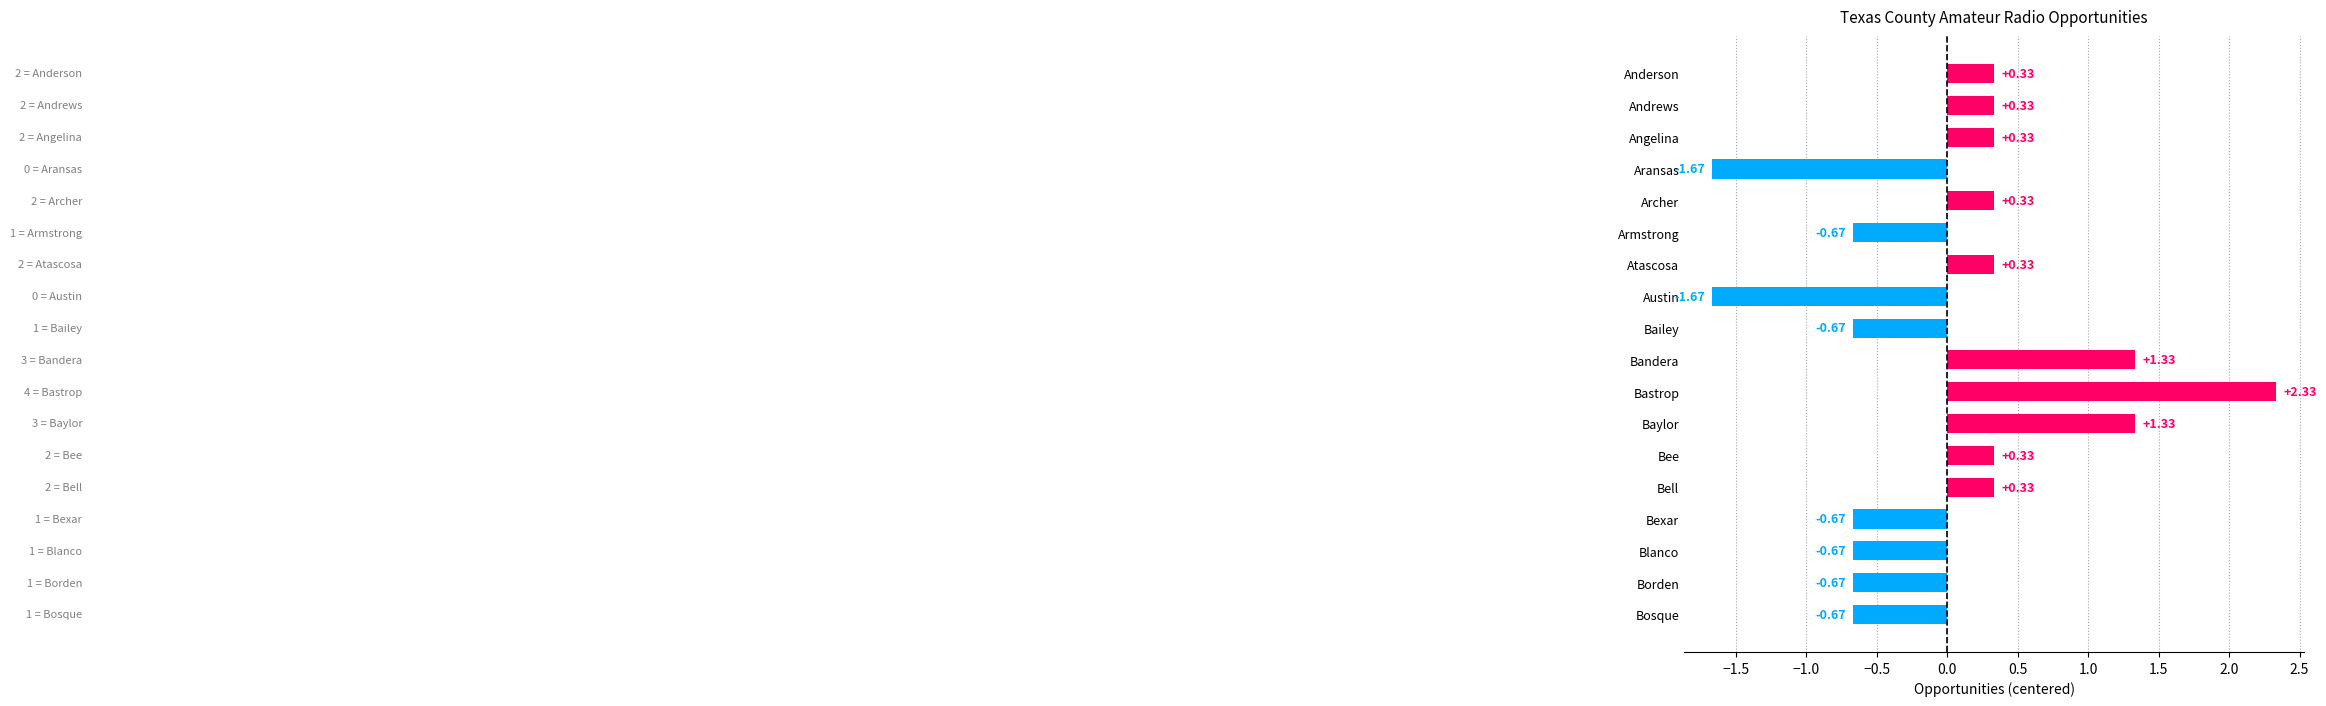

What is the difference between the maximum and minimum values?

4.0